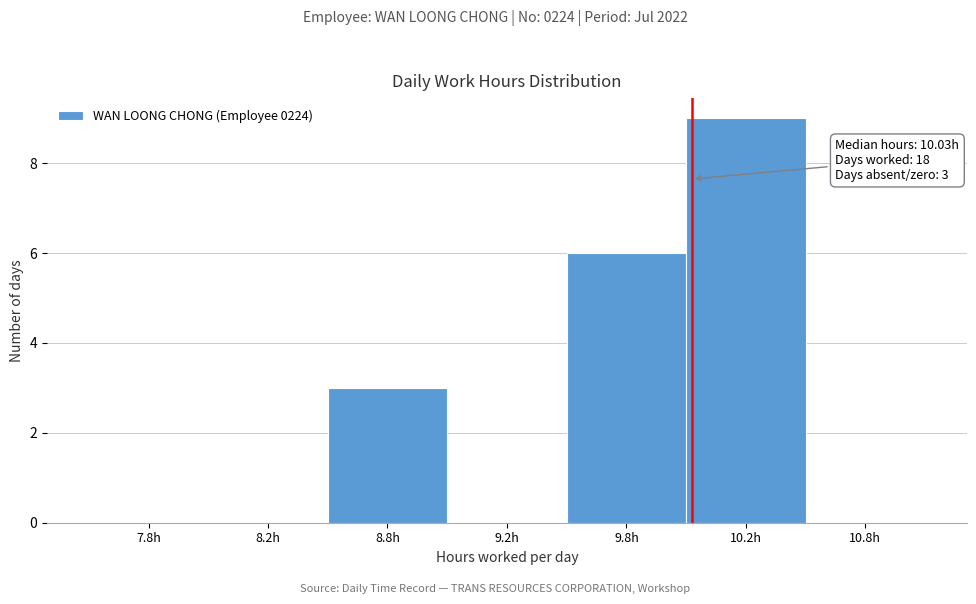

Reading left to right, extract all data points from this chart.

7.8h=0	8.2h=0	8.8h=3	9.2h=0	9.8h=6	10.2h=9	10.8h=0